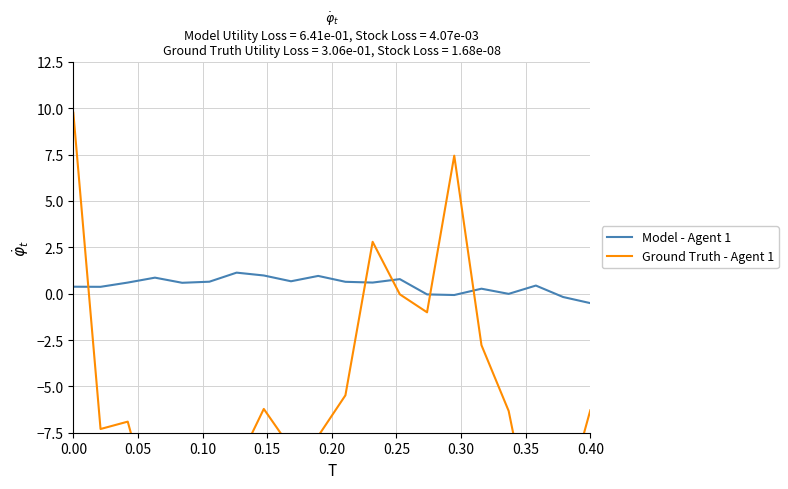

Does the chart display data point markers on the line(s)?

No